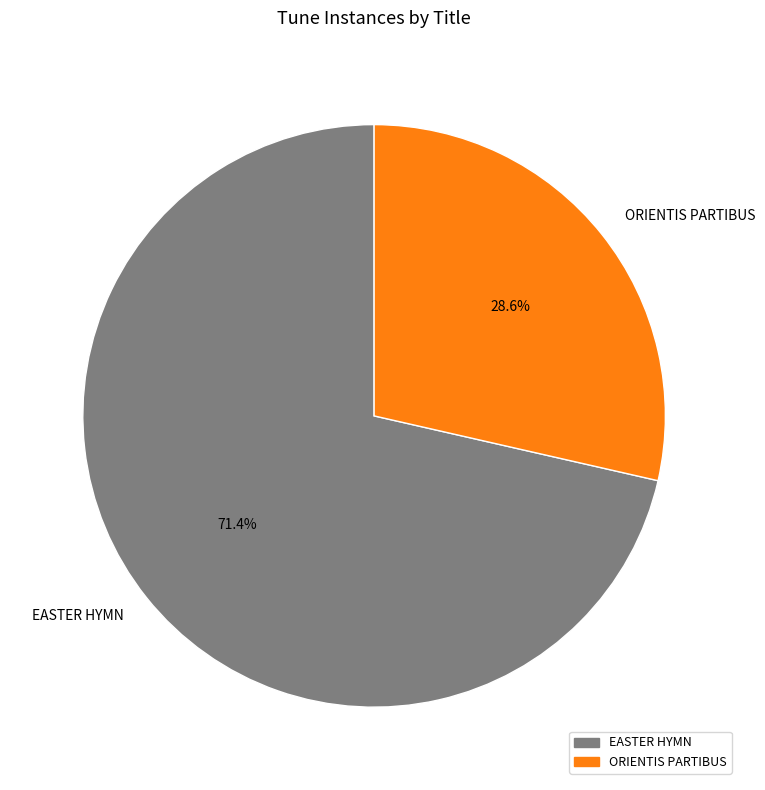

To the nearest percent, what is the average slice percentage?

50%